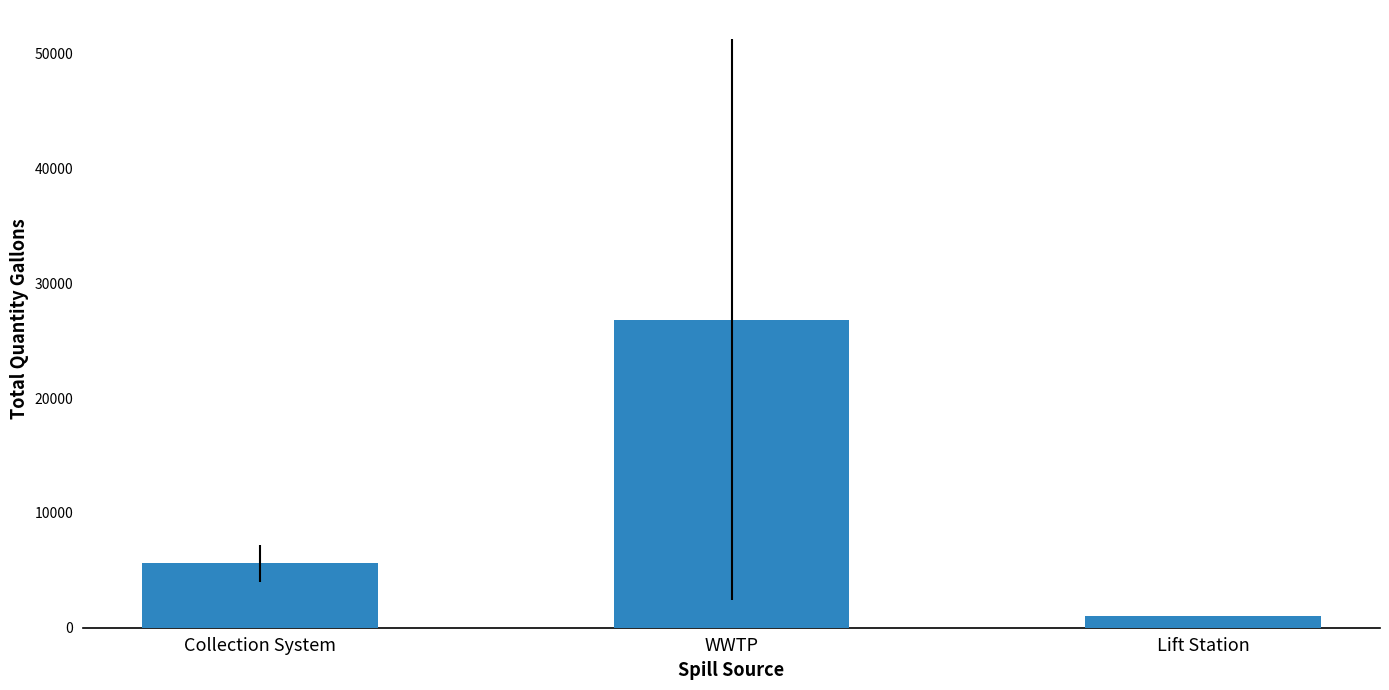

Between Collection System and WWTP, which is larger?

WWTP